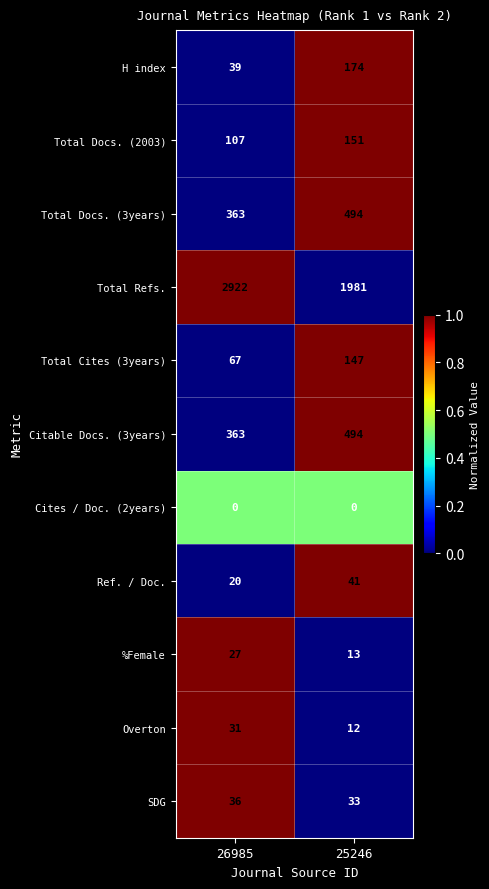

The H index series shows 39 at 26985. True or false?

True